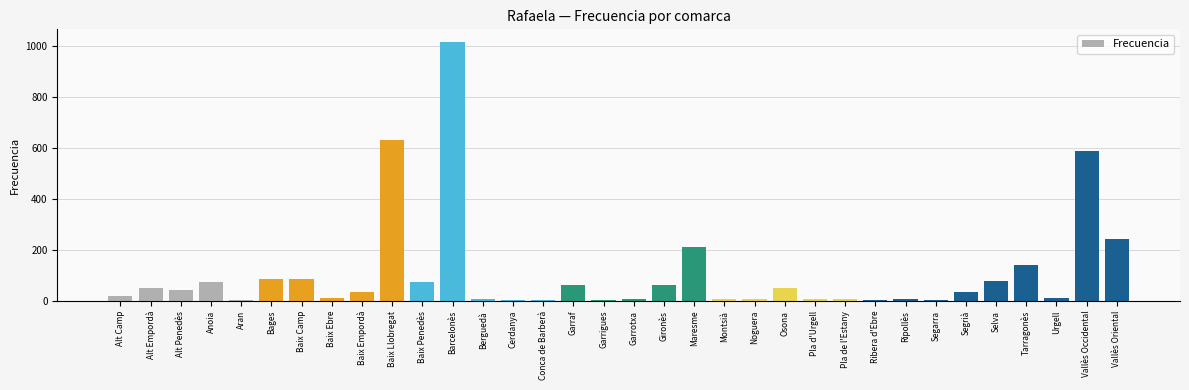

How many data points does each series have?

34